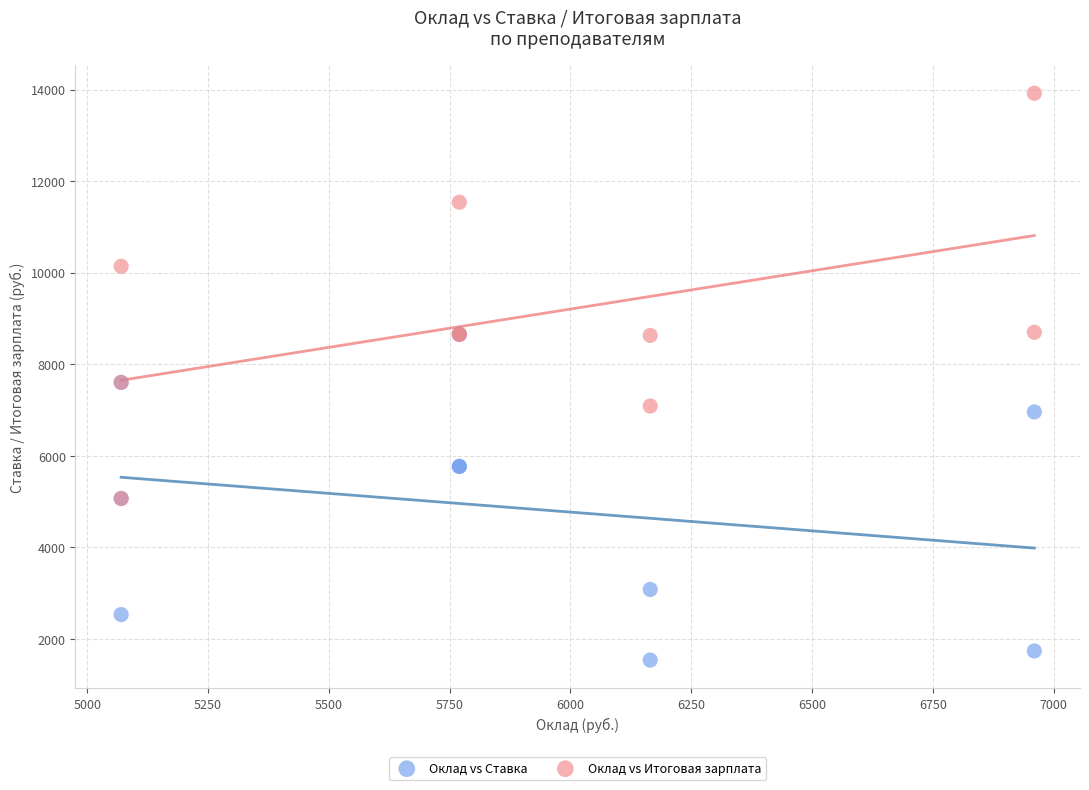

In the Оклад vs Итоговая зарплата series, what Y value is closest to 9495?

10140.0